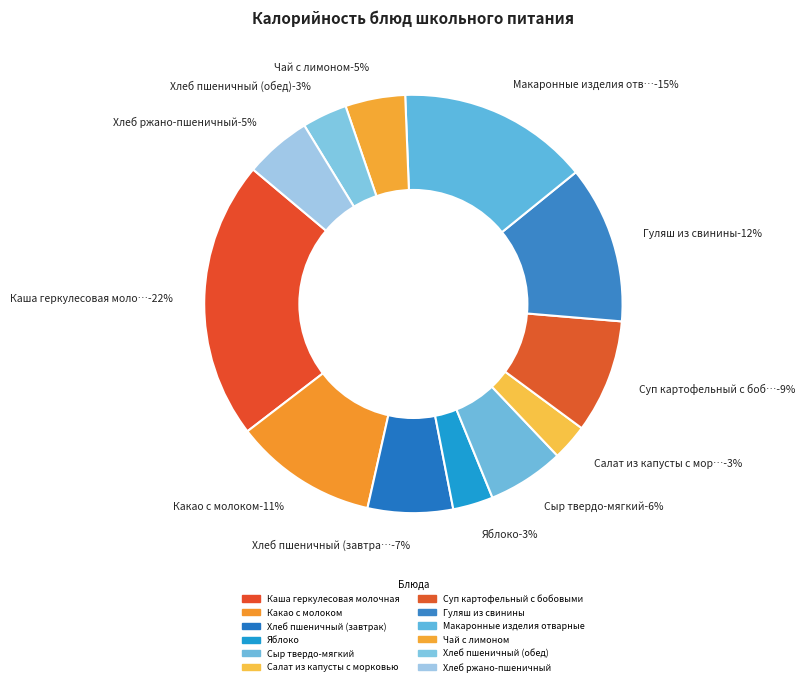

How many slices are in this pie chart?

12